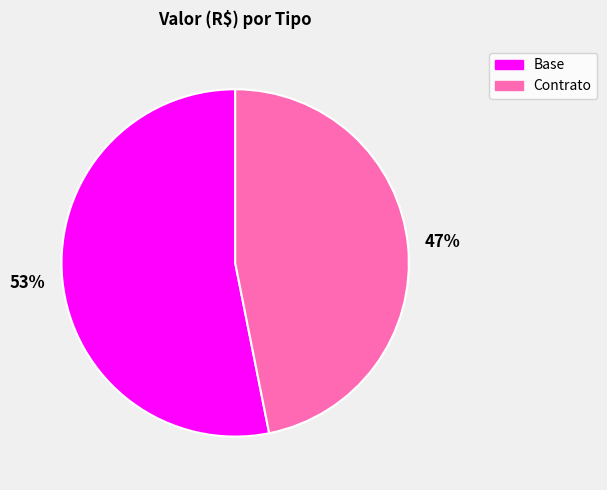

Count the number of slices in the pie.

2